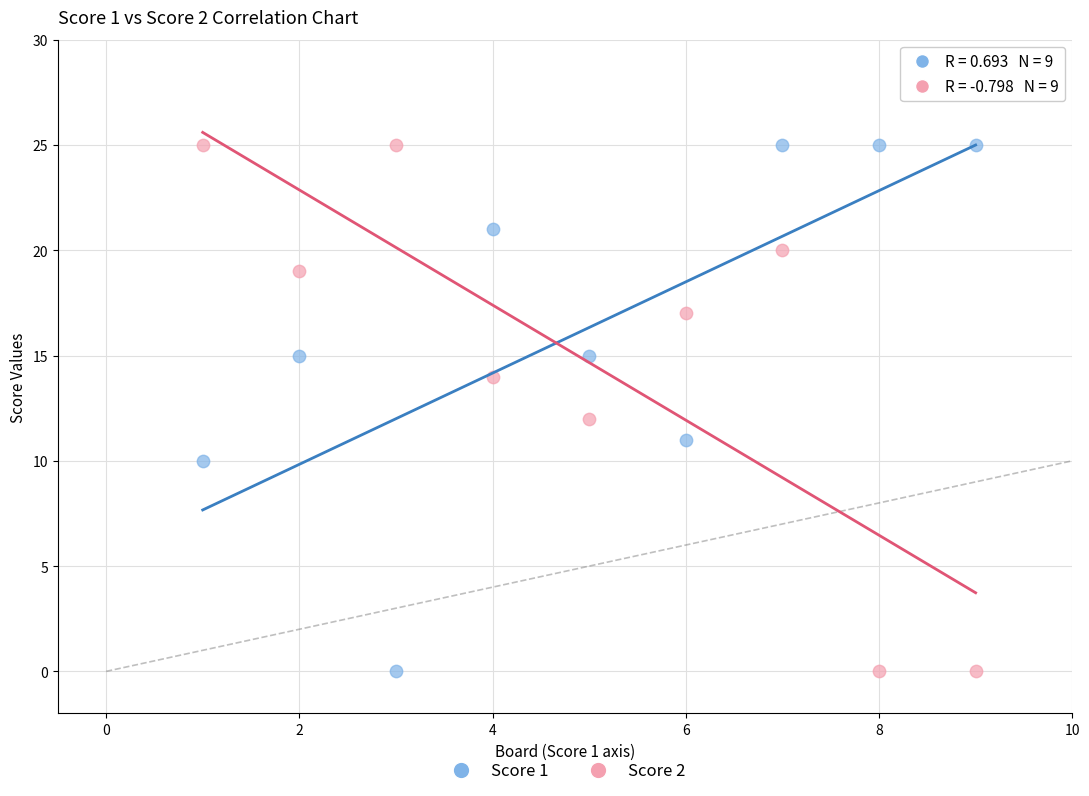

What is the X range (max minus min) for the scatter plot?

8